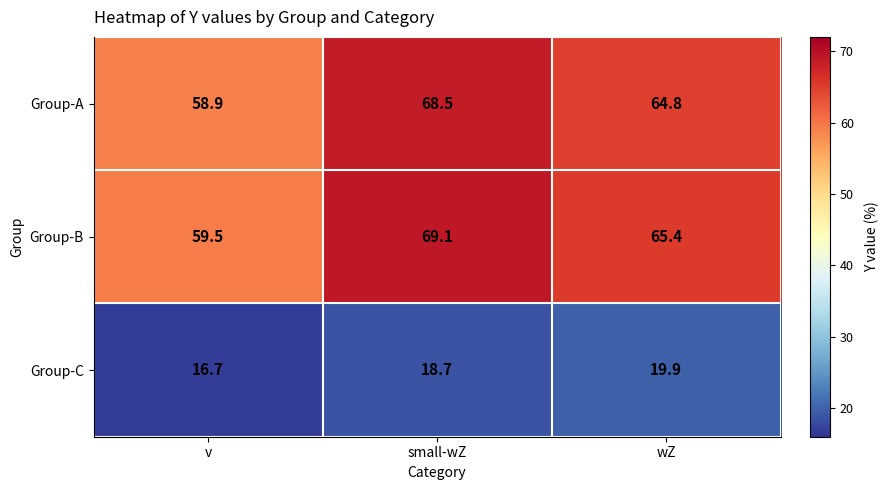

What is the spread (max minus min) of values at v?

42.8